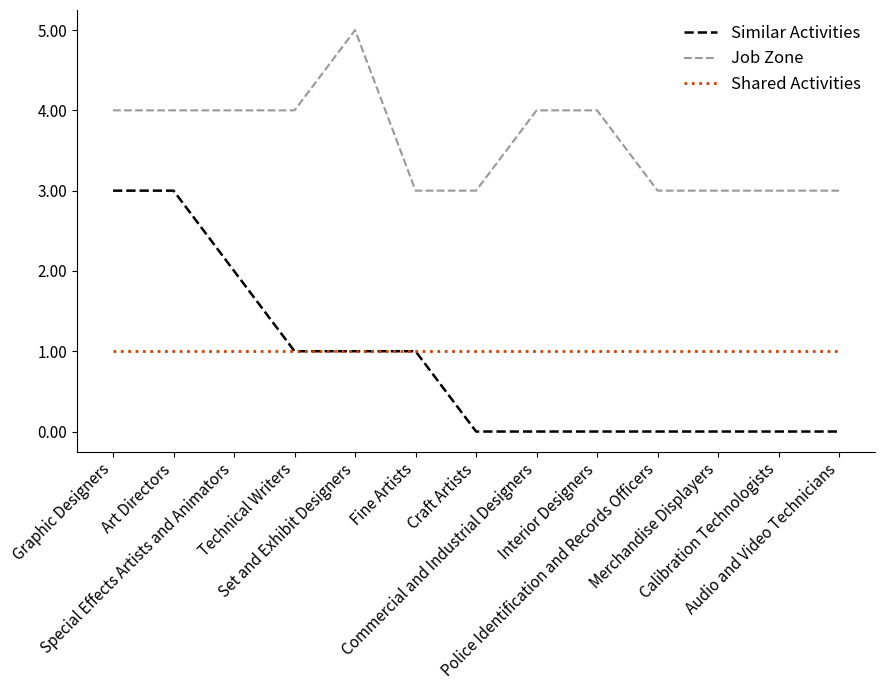

Reading right to left, transcribe all the data shown in this chart.

Similar Activities: 0	0	0	0	0	0	0	1	1	1	2	3	3
Job Zone: 3	3	3	3	4	4	3	3	5	4	4	4	4
Shared Activities: 1	1	1	1	1	1	1	1	1	1	1	1	1